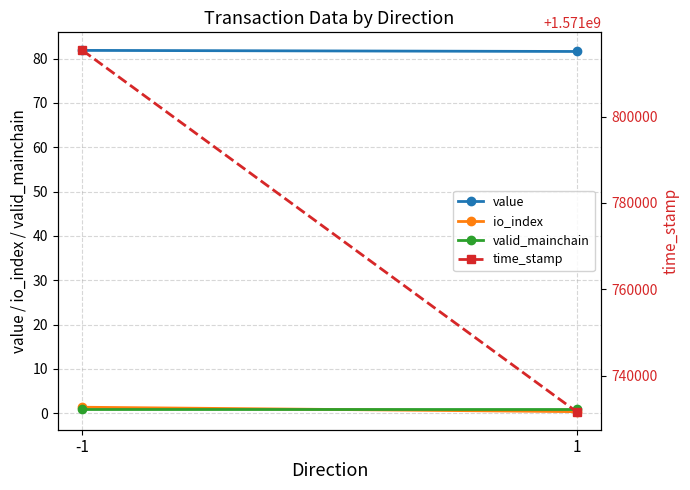

Reading left to right, what are all the values shown in this chart?

value: 81.9	81.6
io_index: 1.3	0.3
valid_mainchain: 1.0	1.0
time_stamp: 1571815303.7	1571731691.0